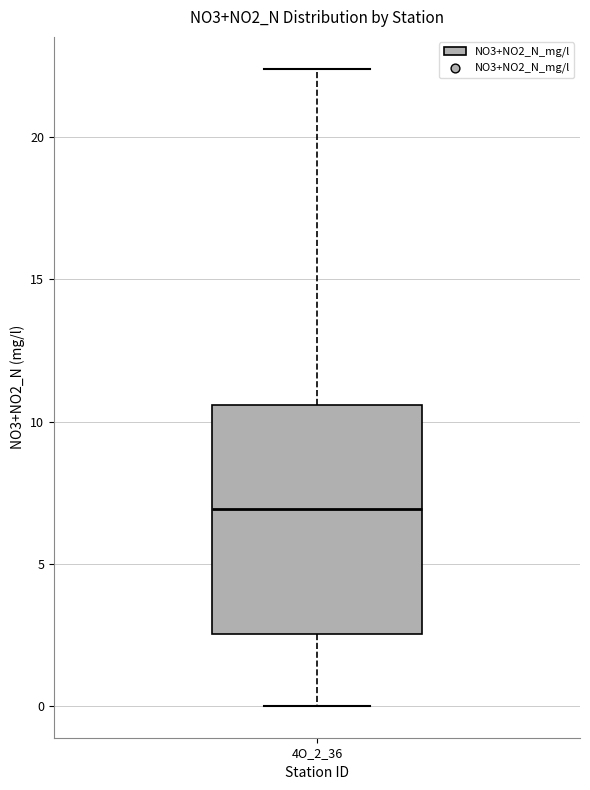

Read this box plot against the y-axis: the position of the median line, the range covered by the box, and the ends of both whiskers. The values are not printed on the chart, so give them approximately, as read against the axis.

median 7.0, box 2.5 to 10.5, whiskers 0.0 to 22.5